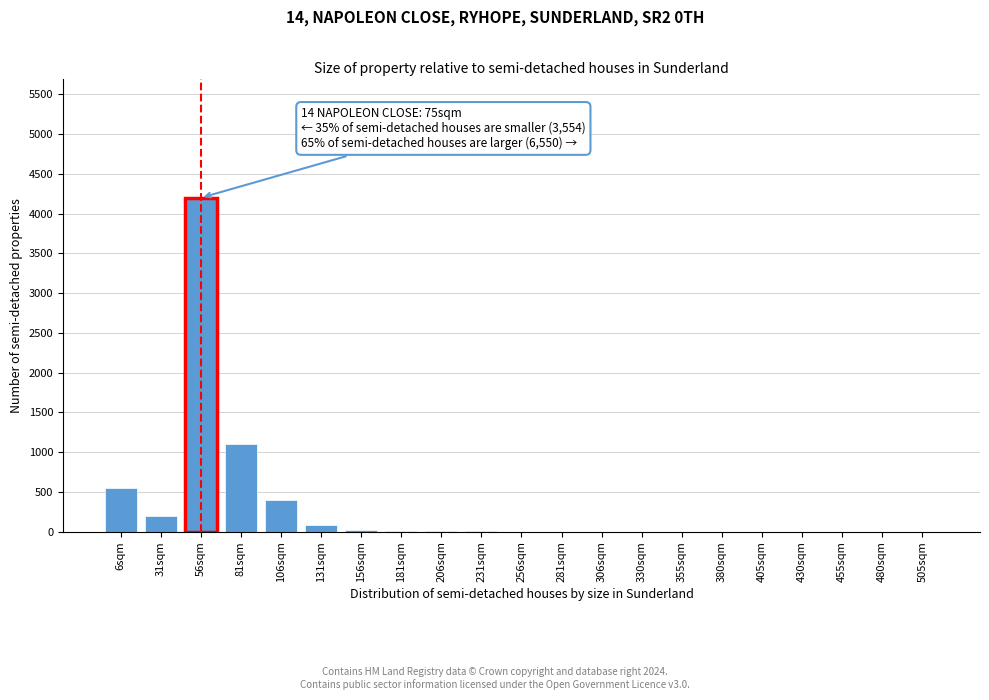

The chart shows a value of 1796 at 380sqm. True or false?

False